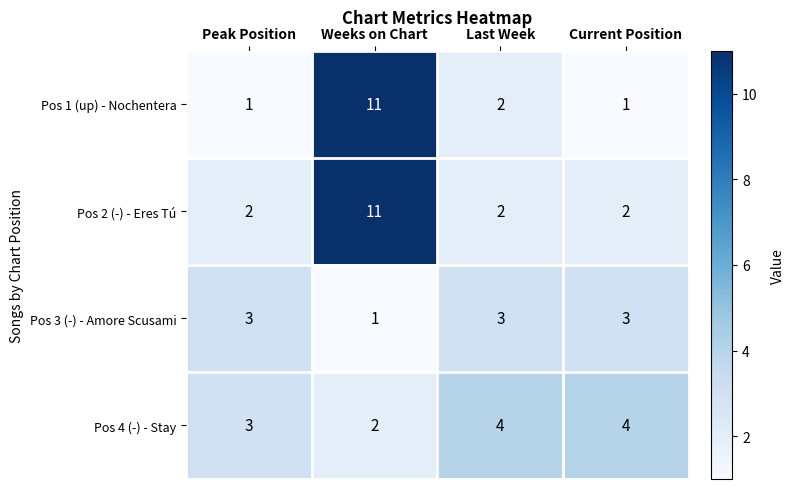

Read the Pos 1 (up) - Nochentera value at Weeks on Chart.

11